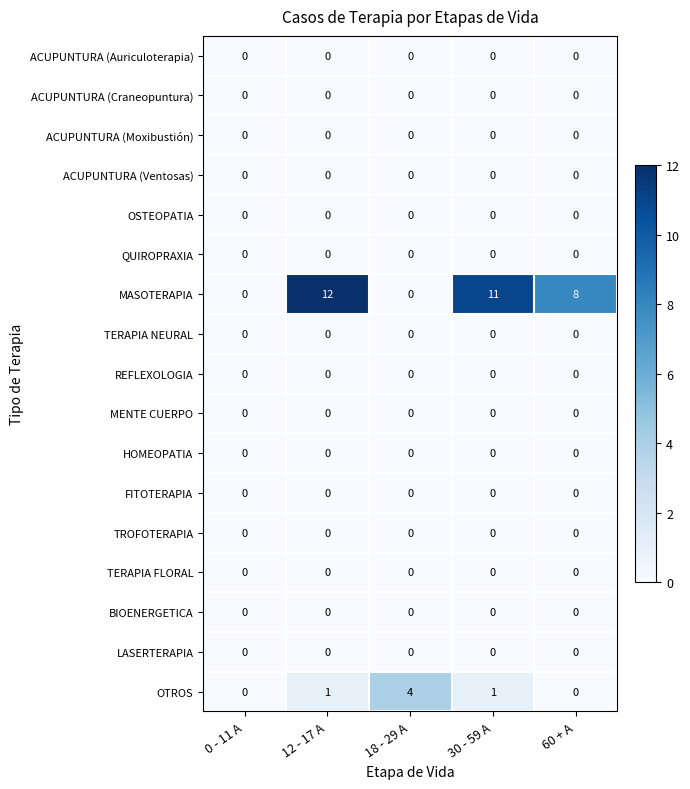

Which series changed the most between 18 - 29 A and 30 - 59 A?

MASOTERAPIA